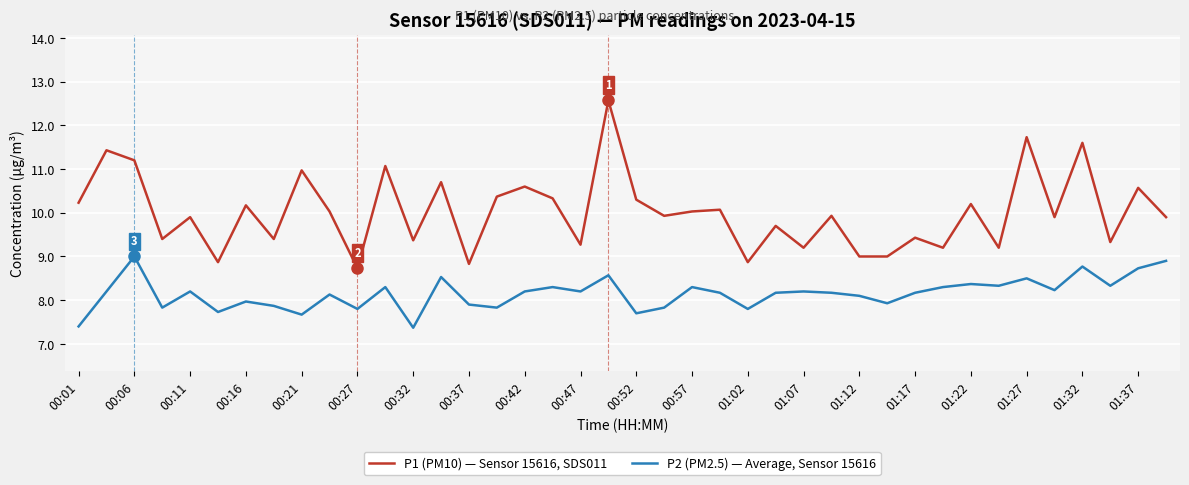

What is the greatest value displayed?

12.6